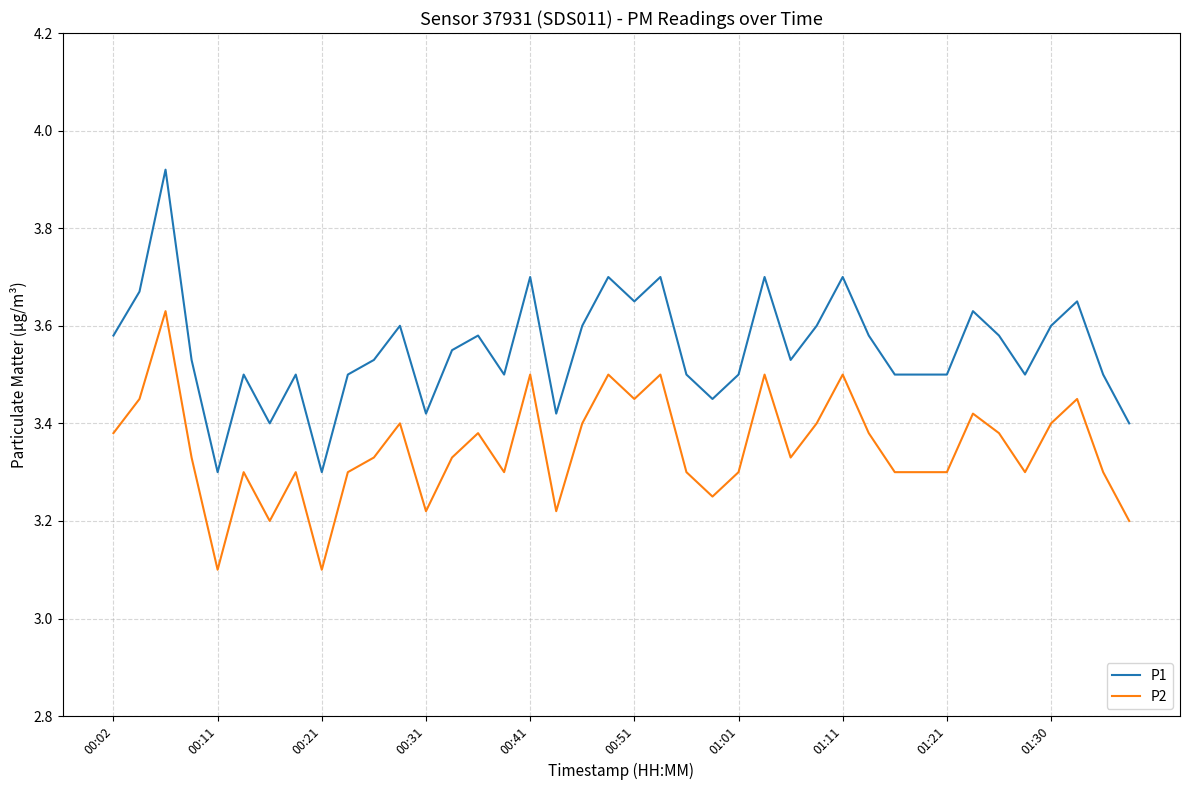

In P1, how many points are higher than both neighbors (excluding endpoints)?

12